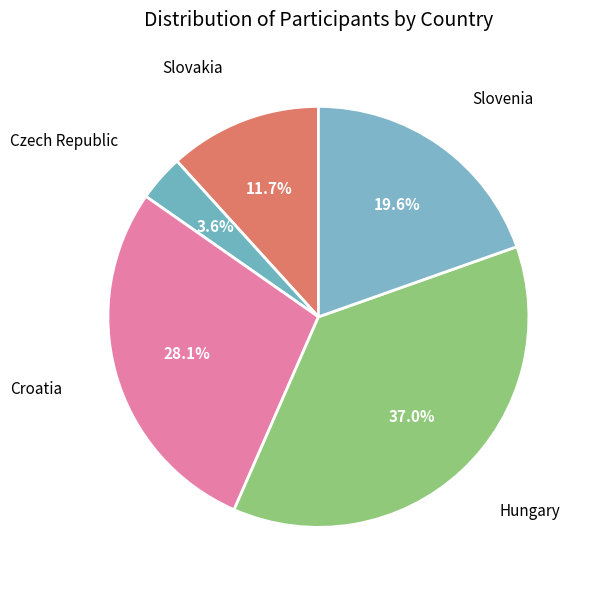

Between Croatia and Czech Republic, which is larger?

Croatia